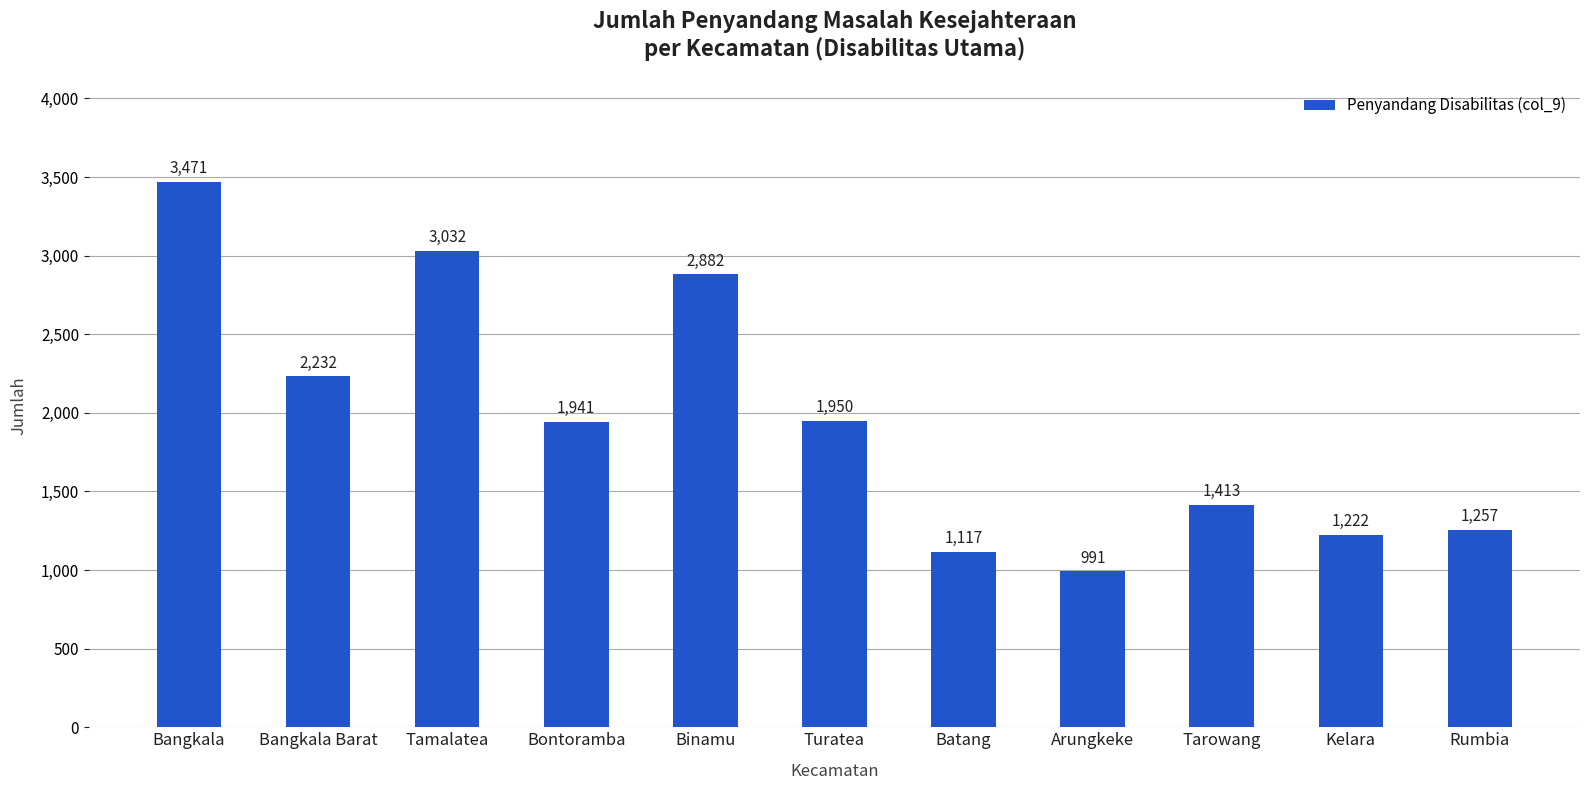

How many values are below 1941?

5